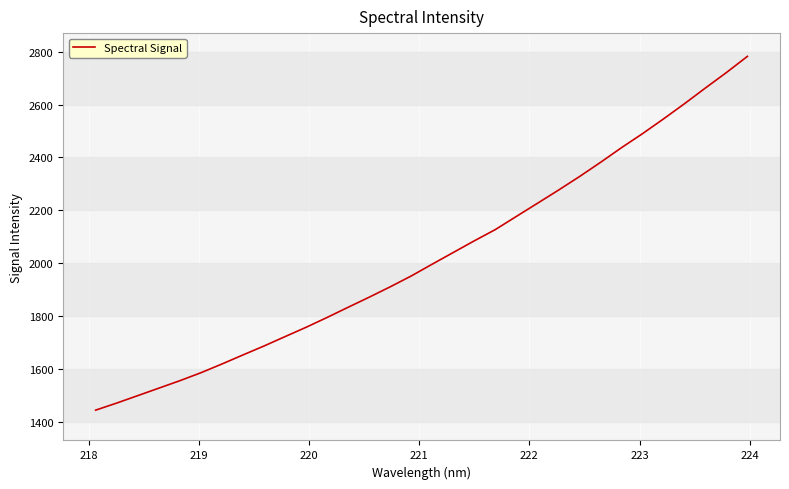

What is the difference between the maximum and minimum values?

1337.5